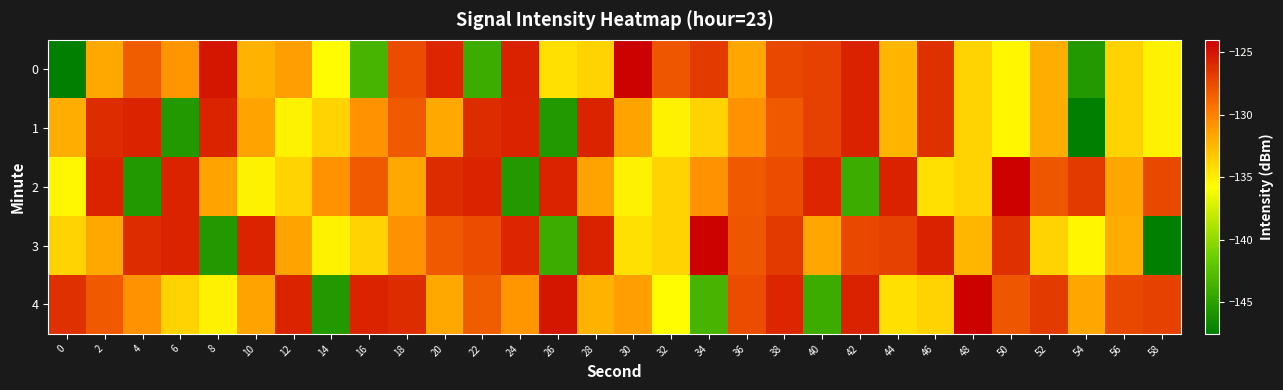

What is the difference between the highest and lowest values at 38?

2.4